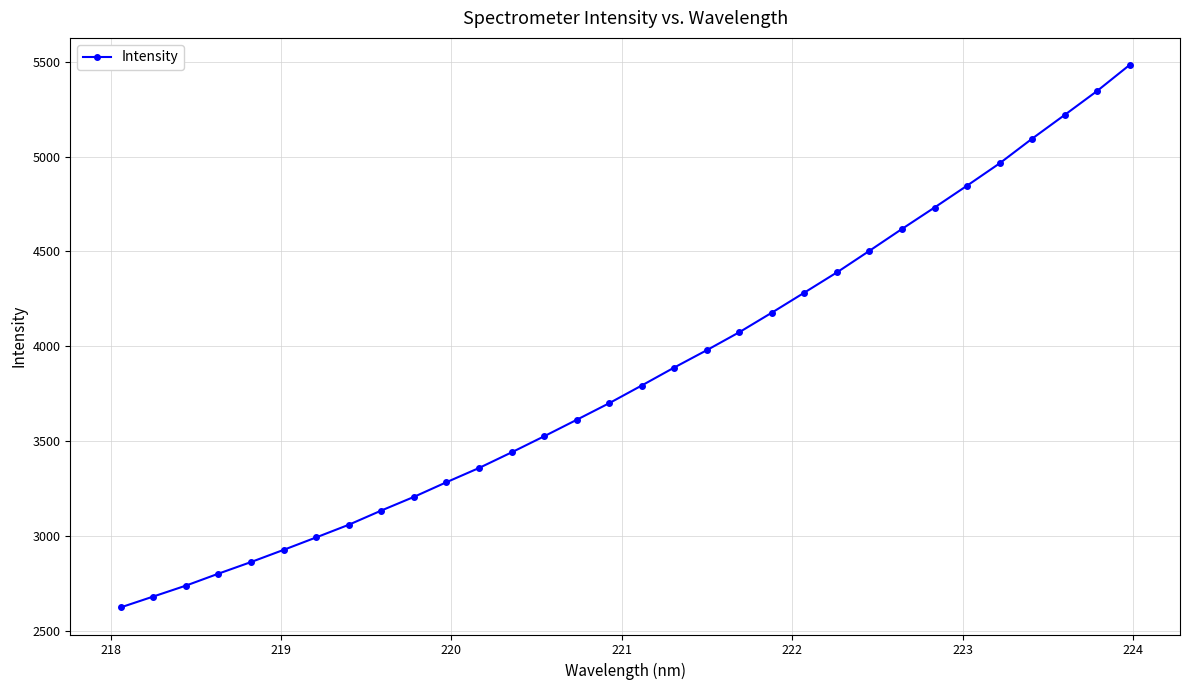

True or false: the data has more than 2 interior local peaks.

False